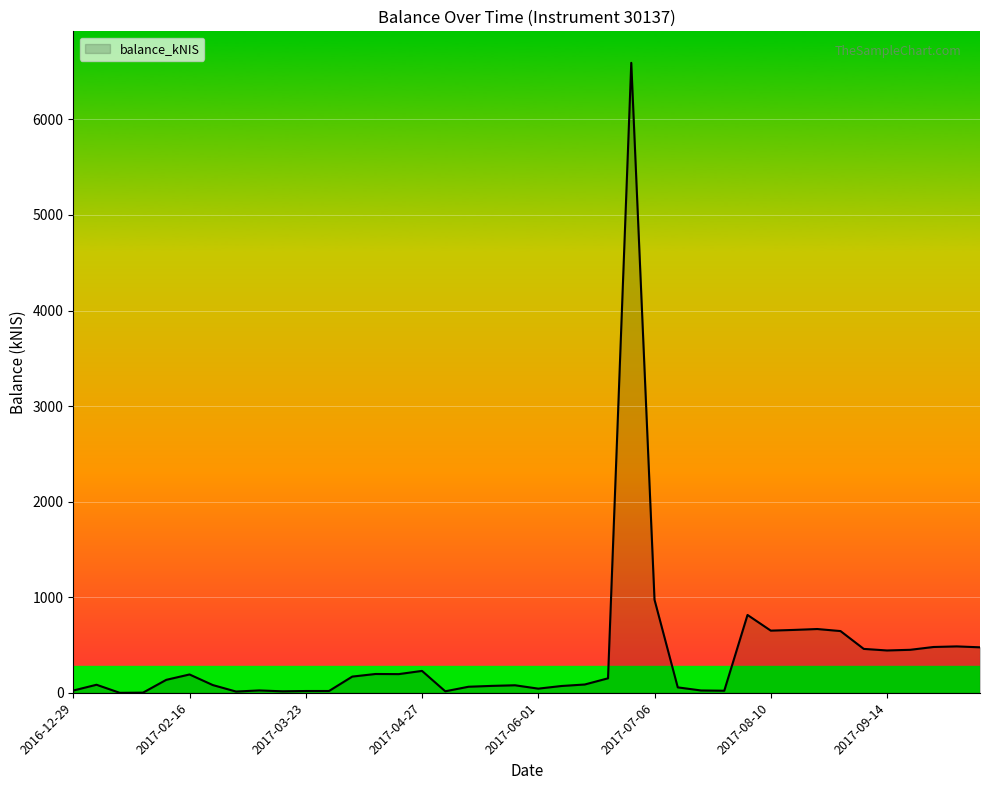

What is the greatest value displayed?

6591.9